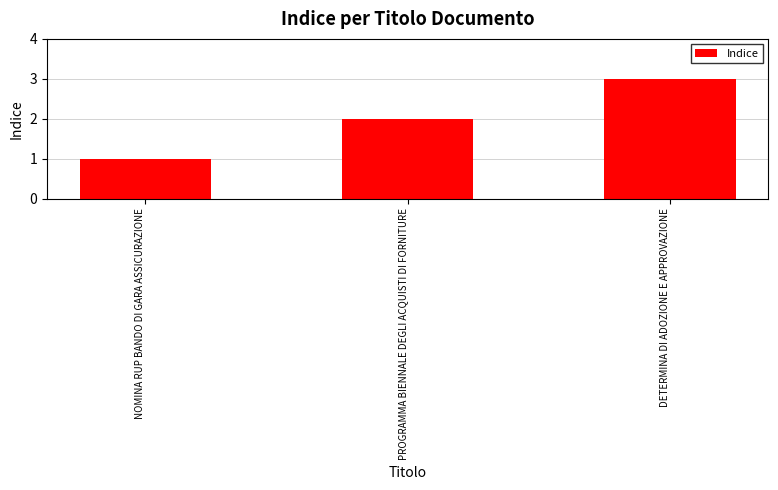

The value at PROGRAMMA BIENNALE DEGLI ACQUISTI DI FORNITURE is 3. True or false?

False